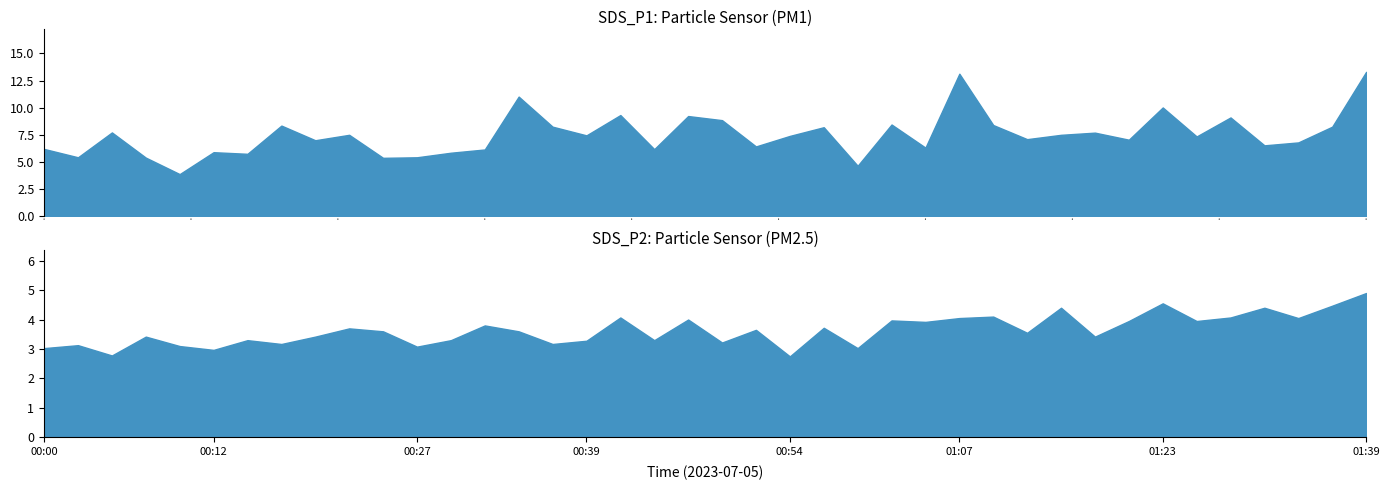

At which label does SDS_P2 reach its minimum?

00:54